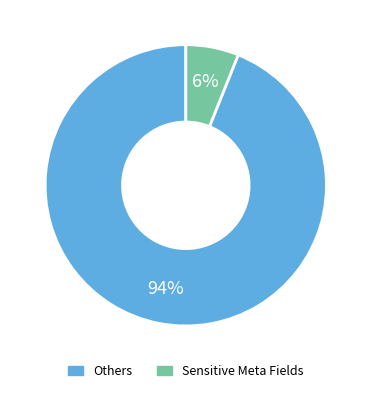

Is there any slice that represents more than half of the pie?

Yes